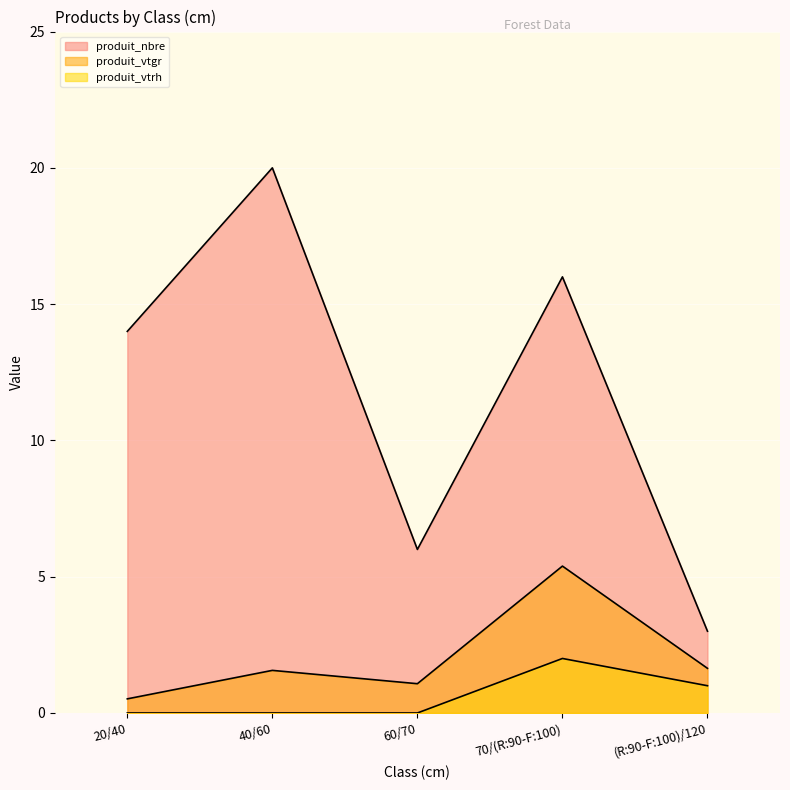

What is the maximum value for produit_vtgr?

5.4